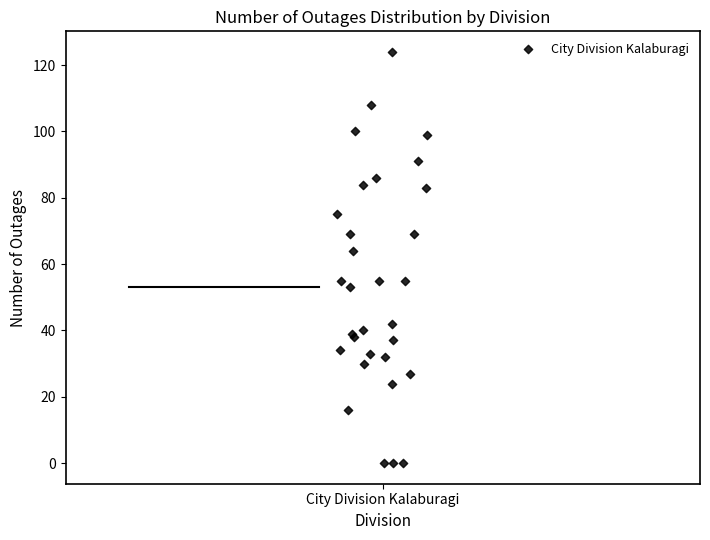

What Y value in the scatter plot is closest to 62?

64